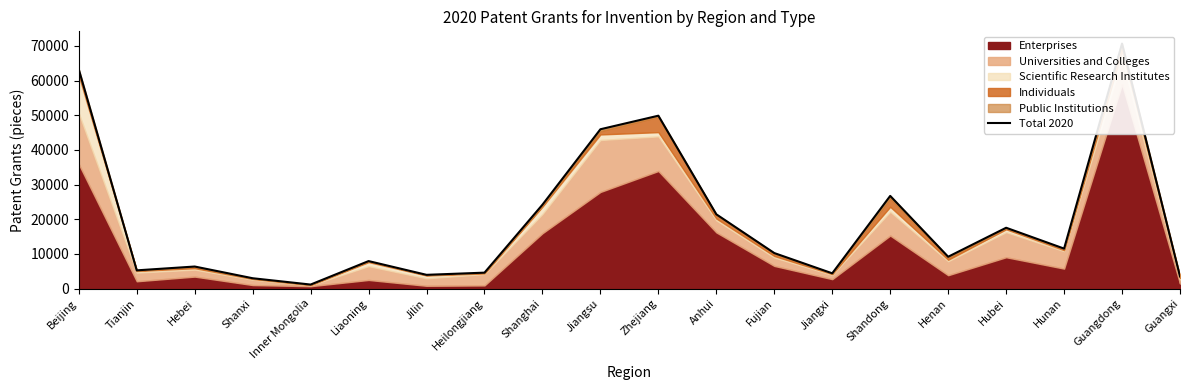

Reading left to right, extract all data points from this chart.

63266	5262	6365	2987	1162	7936	3969	4598	24208	45975	49888	21432	10250	4407	26745	9183	17555	11537	70695	3521